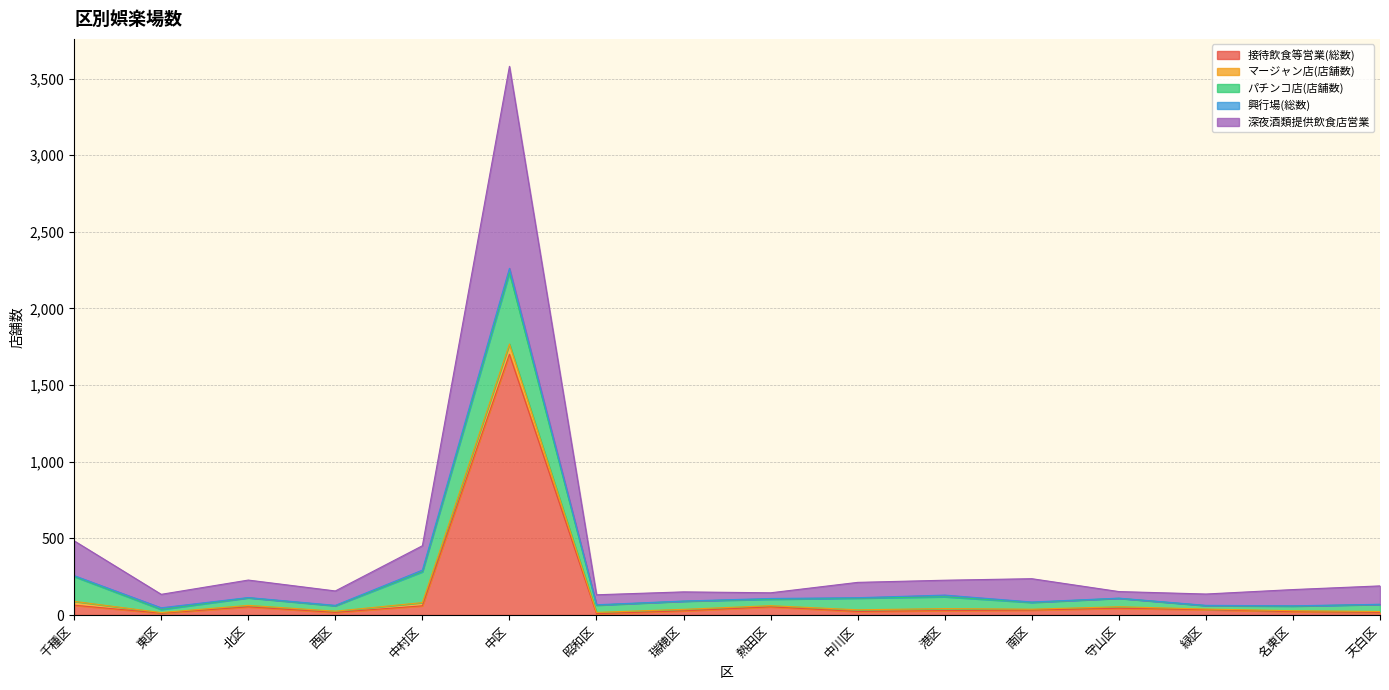

What is the minimum value shown in the chart?

1